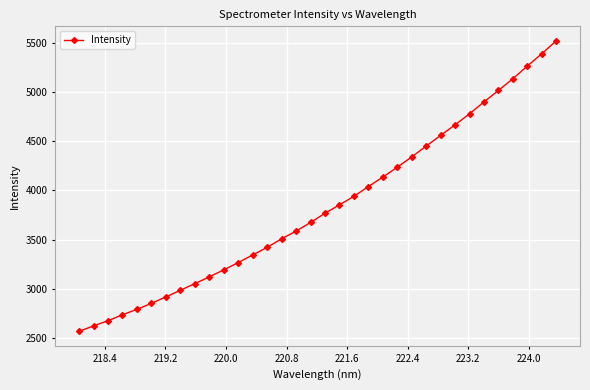

What is the average value?

3833.6